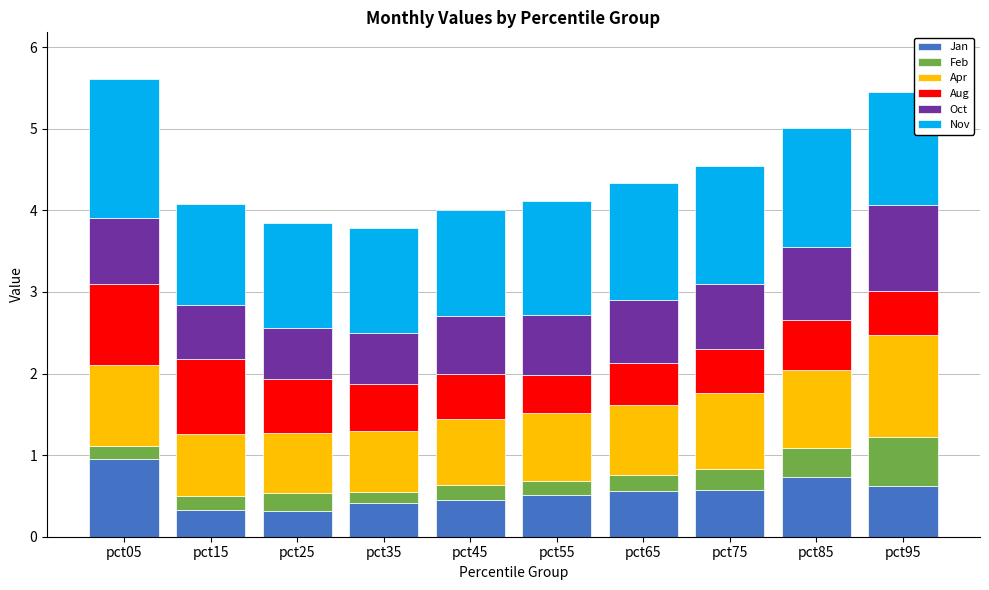

Are the bars grouped side by side (vs. stacked)?

No